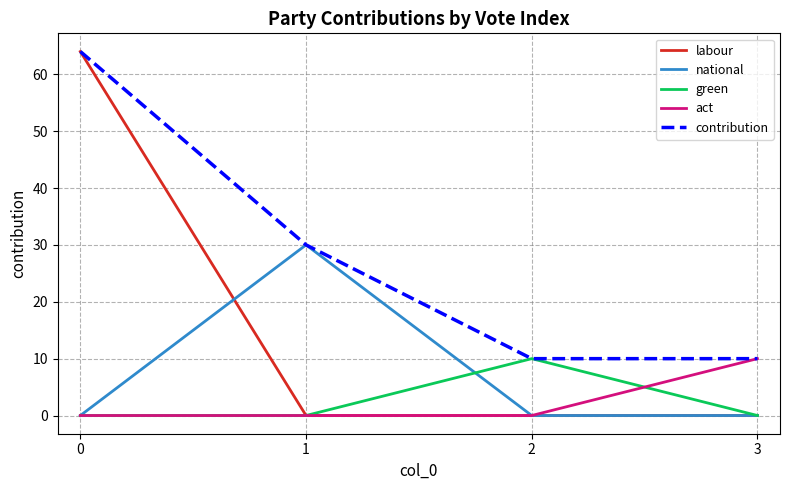

Which series has the largest total across all categories?

contribution